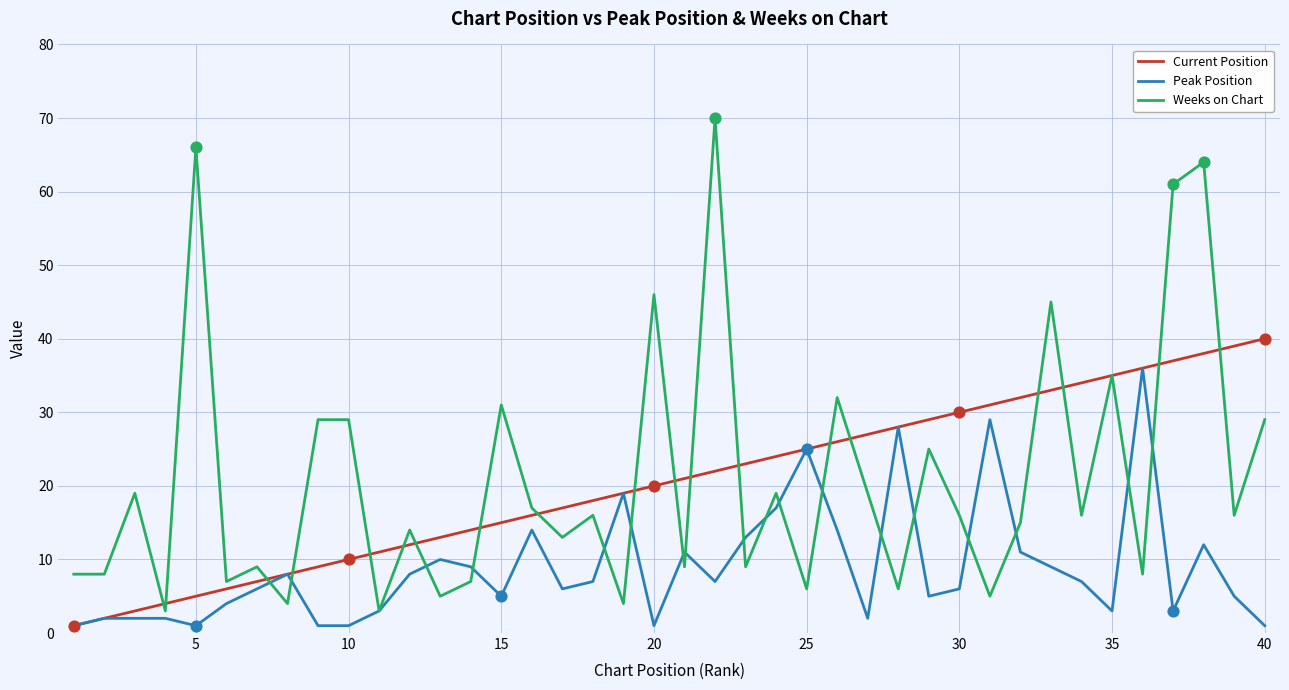

Which series has the largest range (max minus min)?

Weeks on Chart